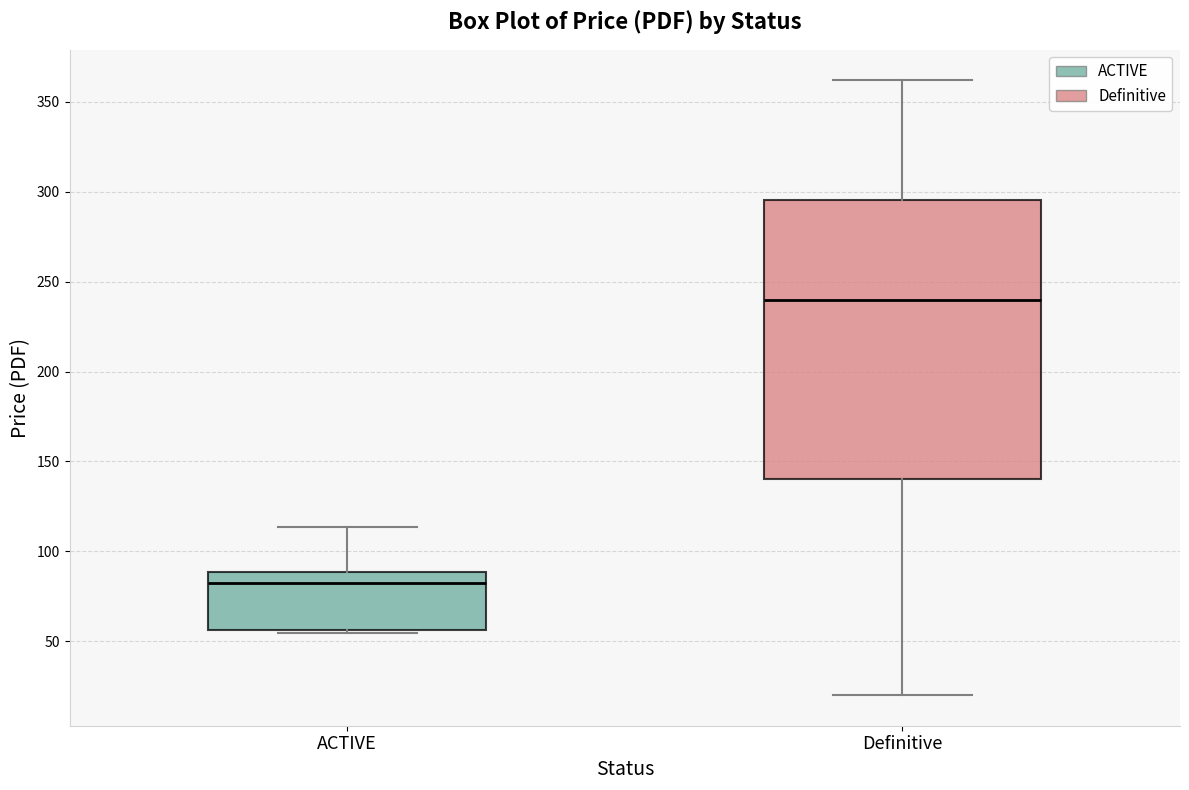

Comparing the boxes themselves (not the whiskers), which one is the tallest?

Definitive